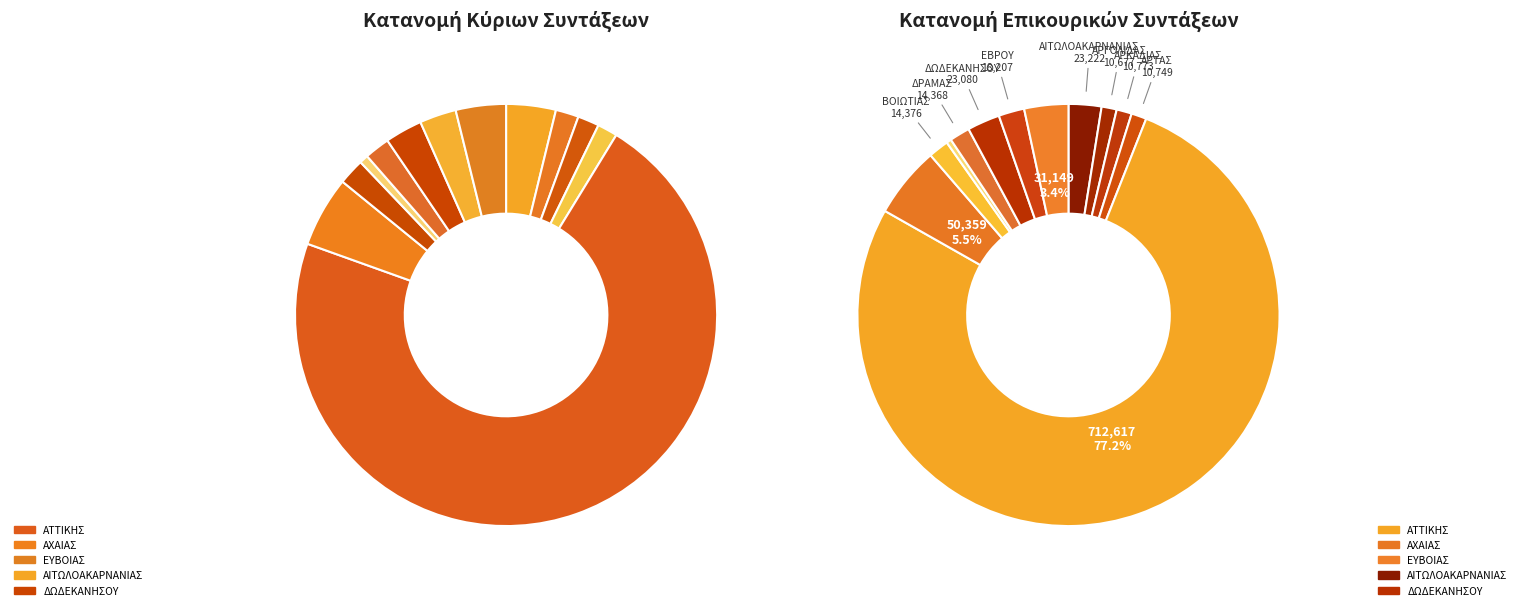

How much of the chart is everything except ΑΡΓΟΛΙΔΑΣ?

98.5%